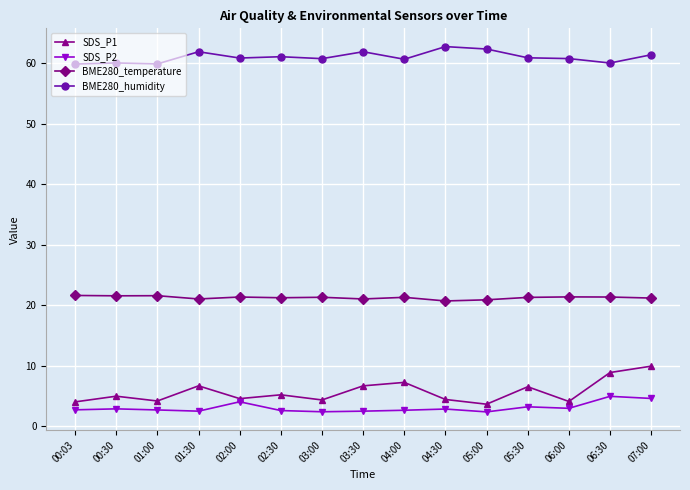

What is the sum of the BME280_temperature values at 04:30 and 05:30?

42.0